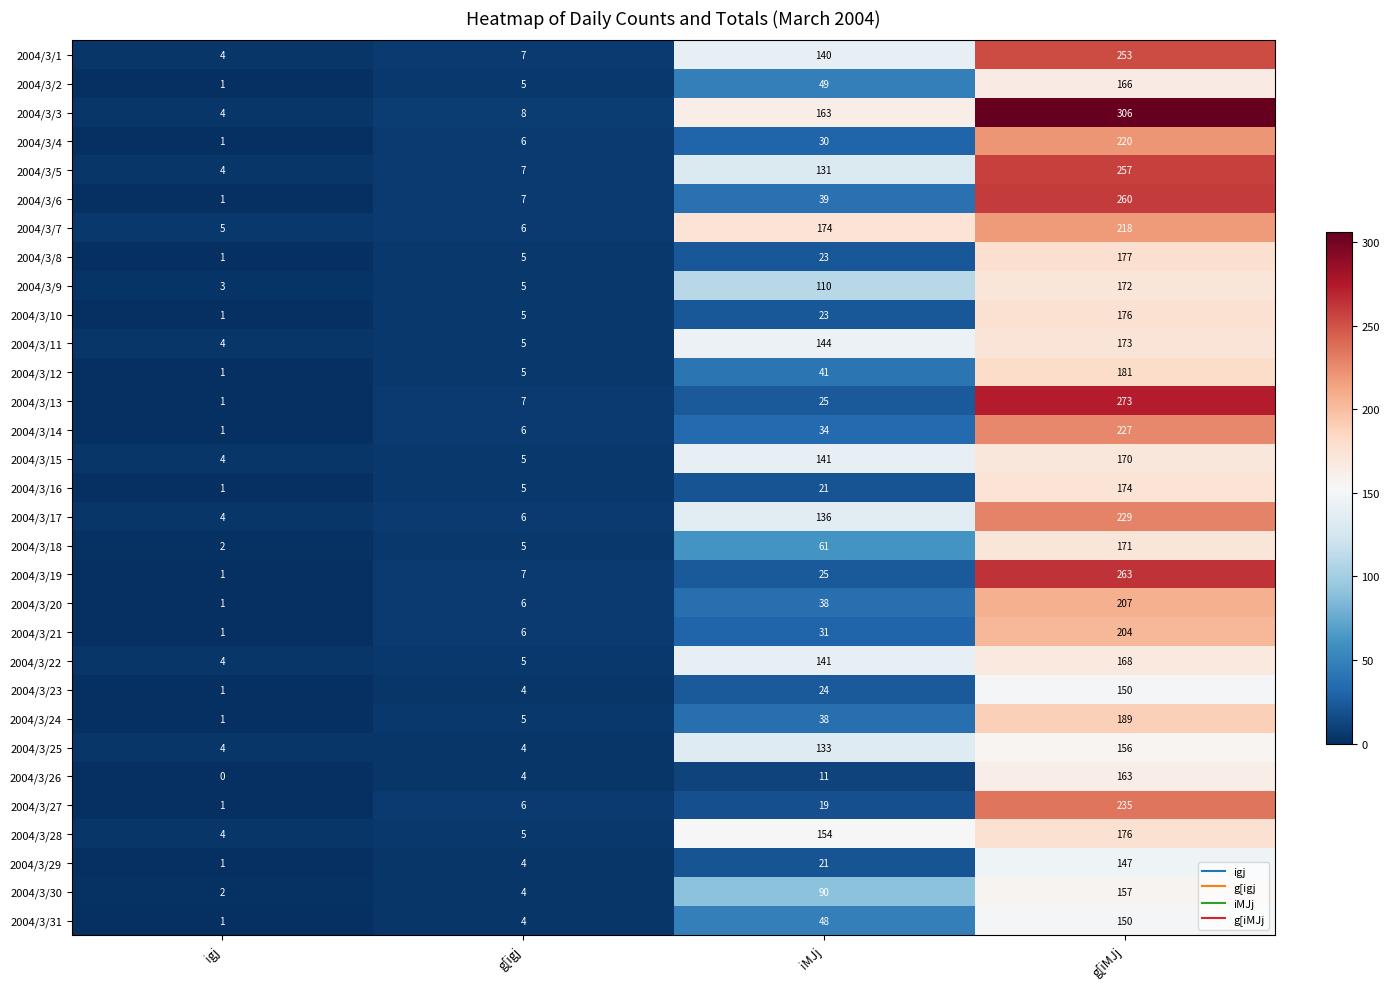

What is the approximate value of 2004/3/10 at g[igj?

5